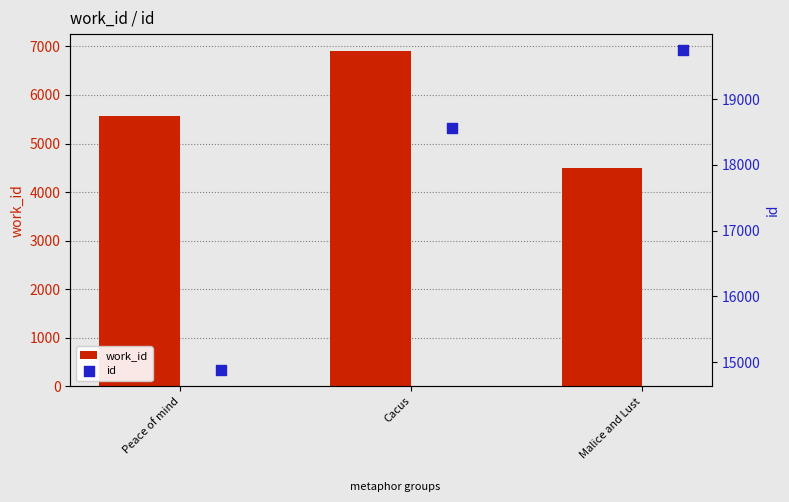

What is the total value across all series at Cacus?

25474